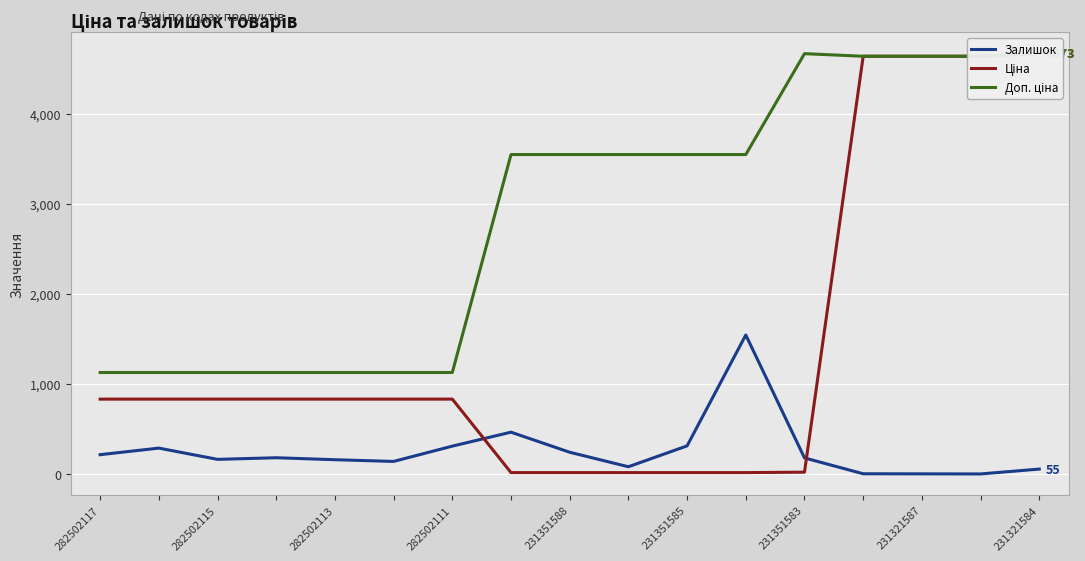

Reading left to right, list all the values displayed in this chart.

Залишок: 215.0	288.0	163.0	181.0	159.0	140.0	310.0	465.0	242.0	81.0	313.0	1545.0	179.0	3.0	2.0	1.0	55.0
Ціна: 832.4	832.4	832.4	832.4	832.4	832.4	832.4	15.8	15.8	15.8	15.8	15.8	20.8	4642.5	4642.5	4642.5	4672.9
Доп. ціна: 1128.0	1128.0	1128.0	1128.0	1128.0	1128.0	1128.0	3550.0	3550.0	3550.0	3550.0	3550.0	4671.0	4642.0	4642.0	4642.0	4673.0